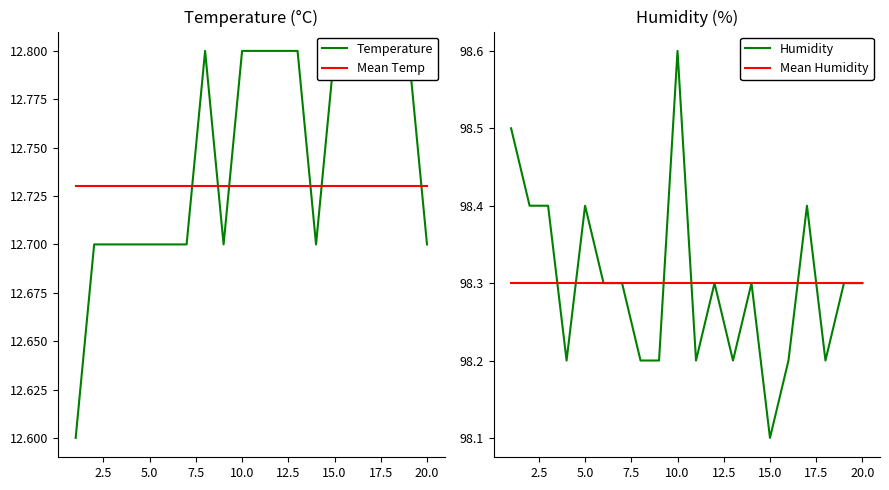

Which category has the lowest value in the Humidity series?

15.0